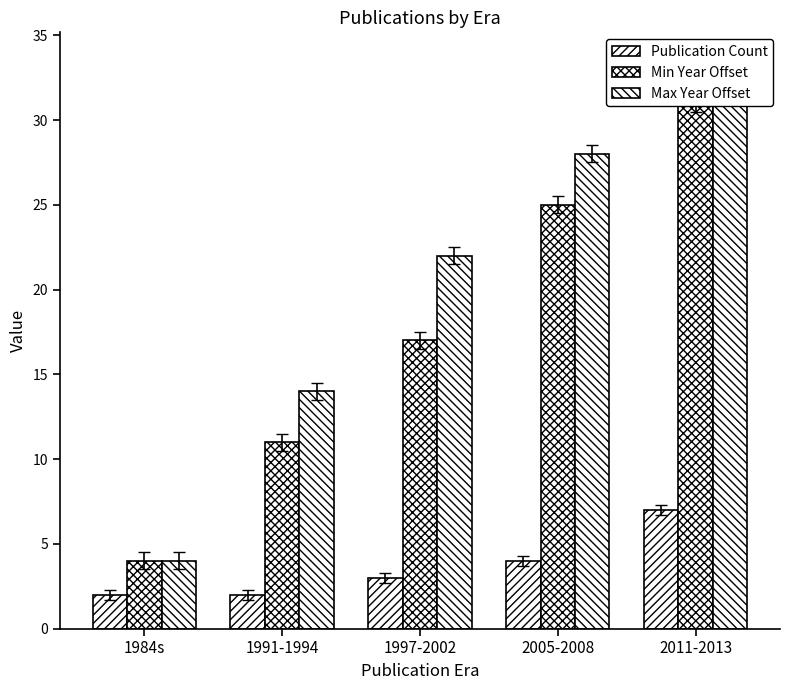

What is the label of the 3rd bar from the right?

1997-2002